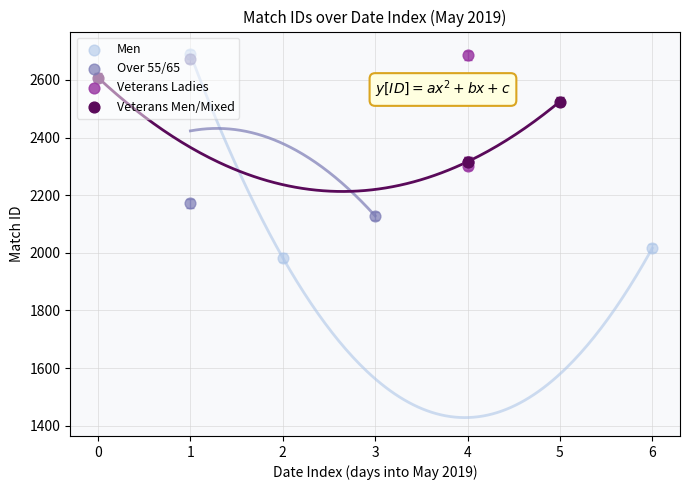

Which series contains the highest Y value?

Men